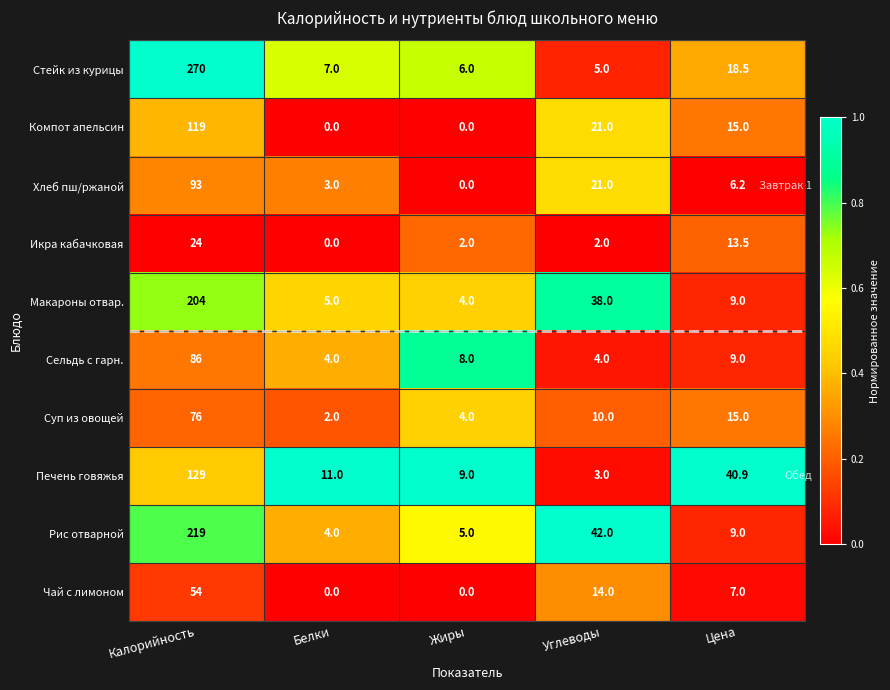

How many data points does each series have?

5